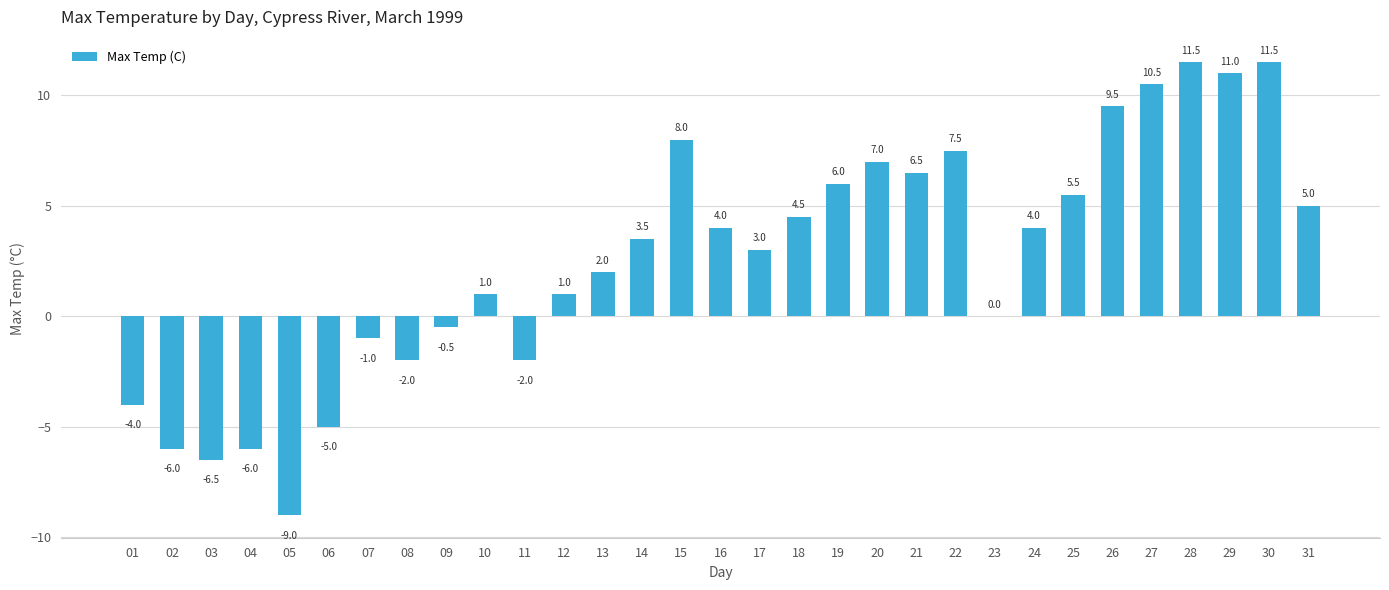

The chart shows a value of 2.0 at 13. True or false?

True